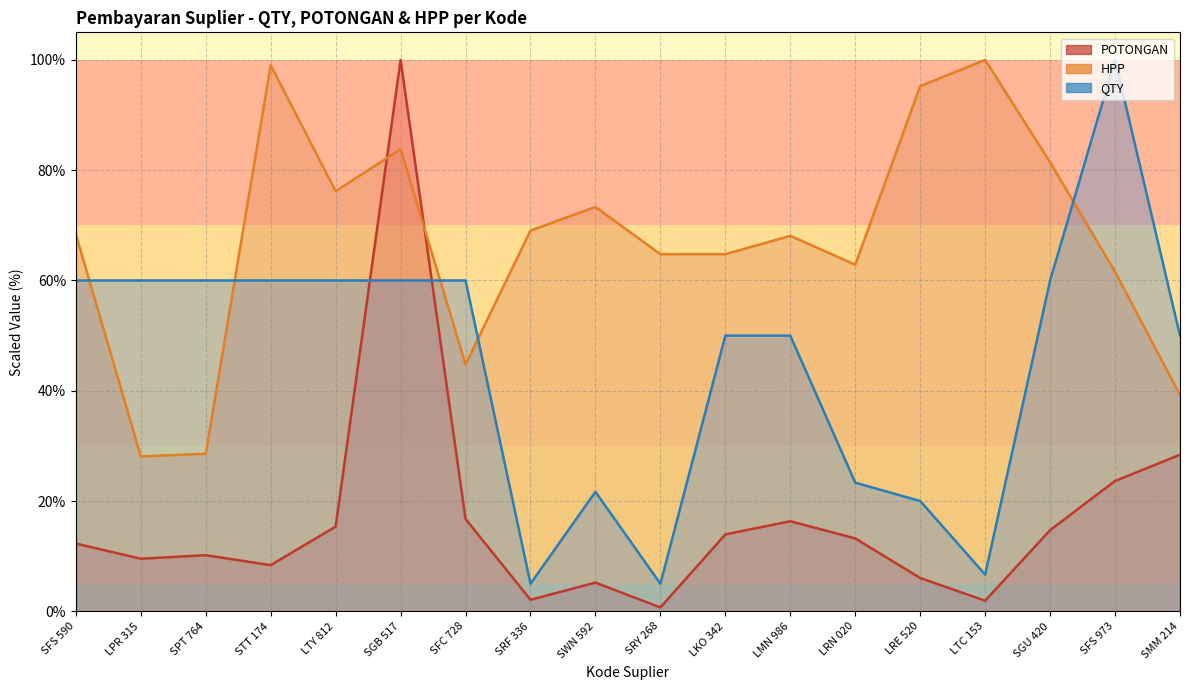

How many values in the HPP series are below 68?

8